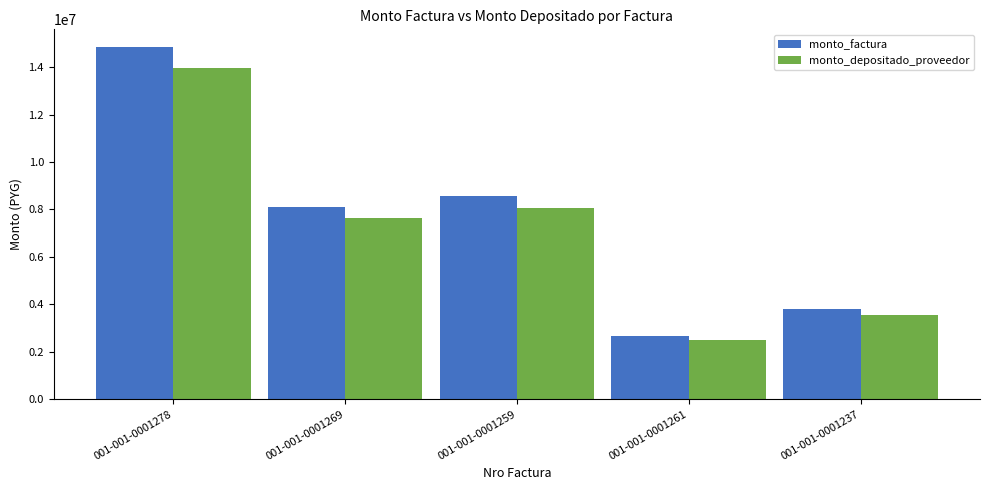

What is the minimum value for monto_depositado_proveedor?

2493771